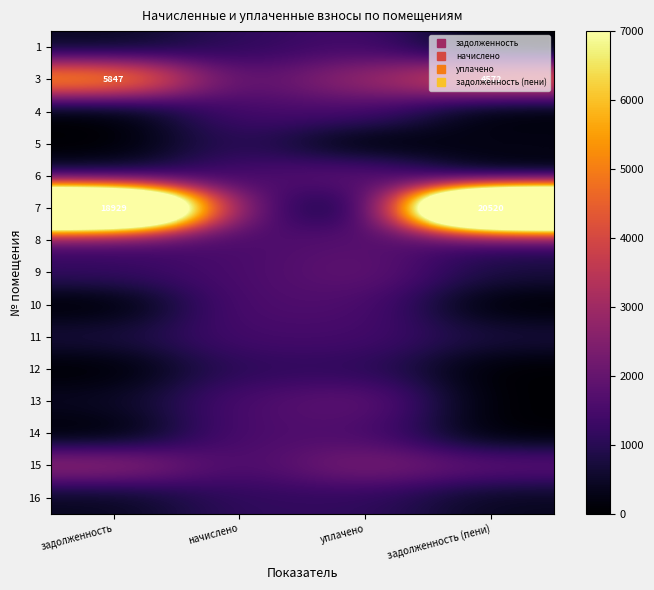

Between задолженность (пени) and уплачено, which is larger?

уплачено